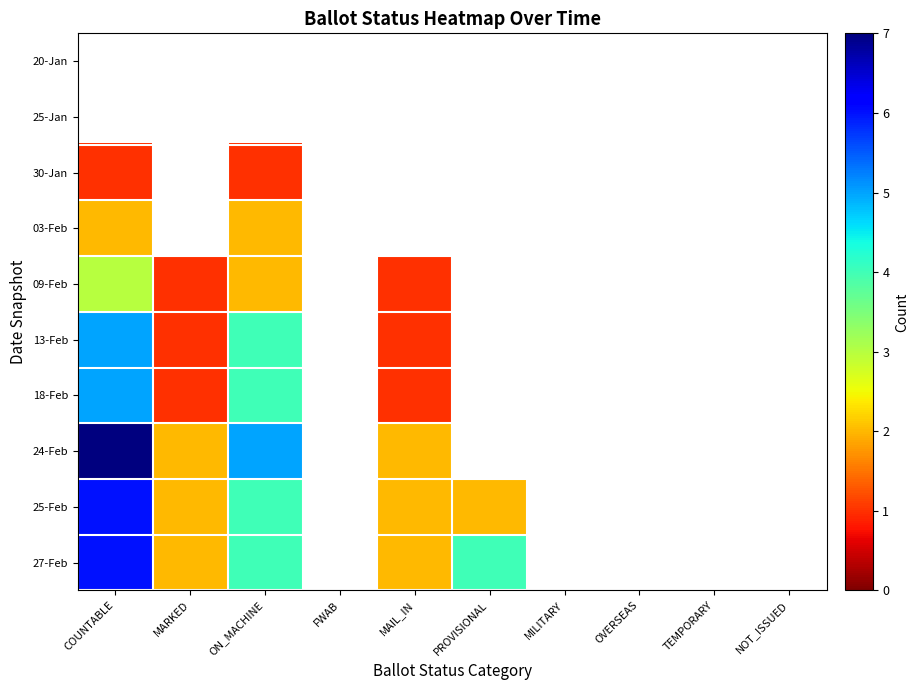

What is the difference between the maximum and minimum values in the 09-Feb series?

2.0